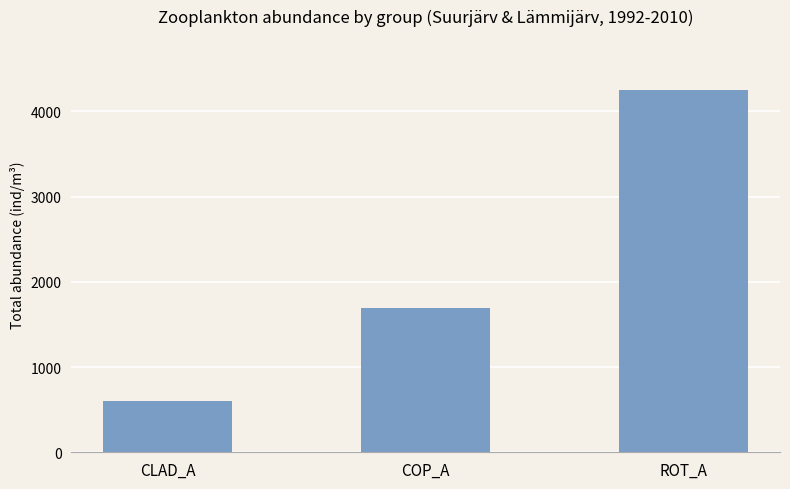

The chart shows a value of 1690 at COP_A. True or false?

True